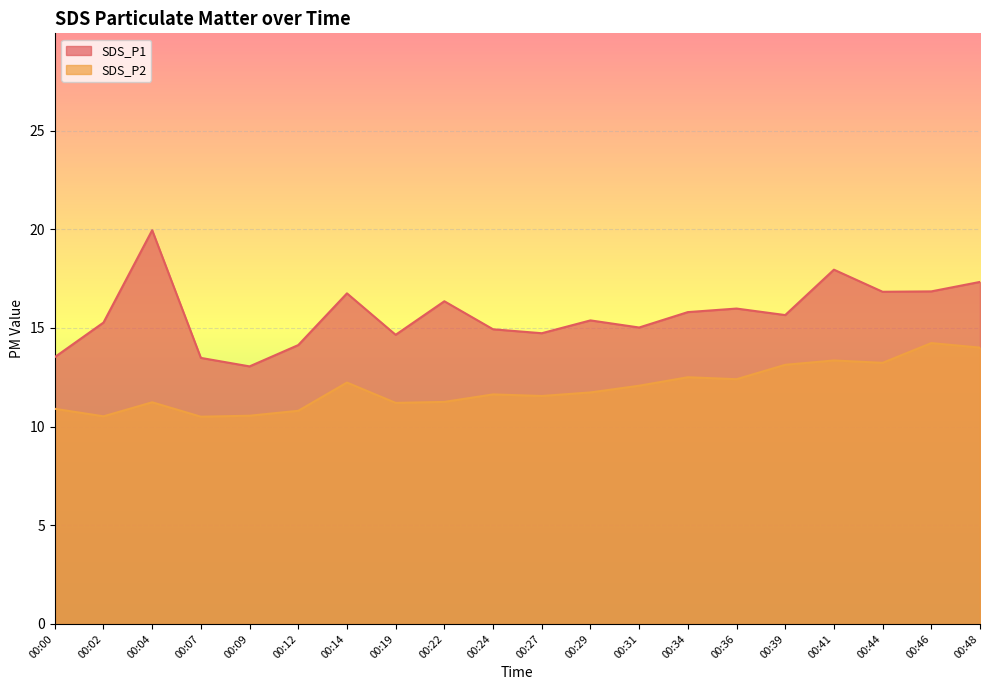

True or false: SDS_P2 and SDS_P1 cross at least once.

False